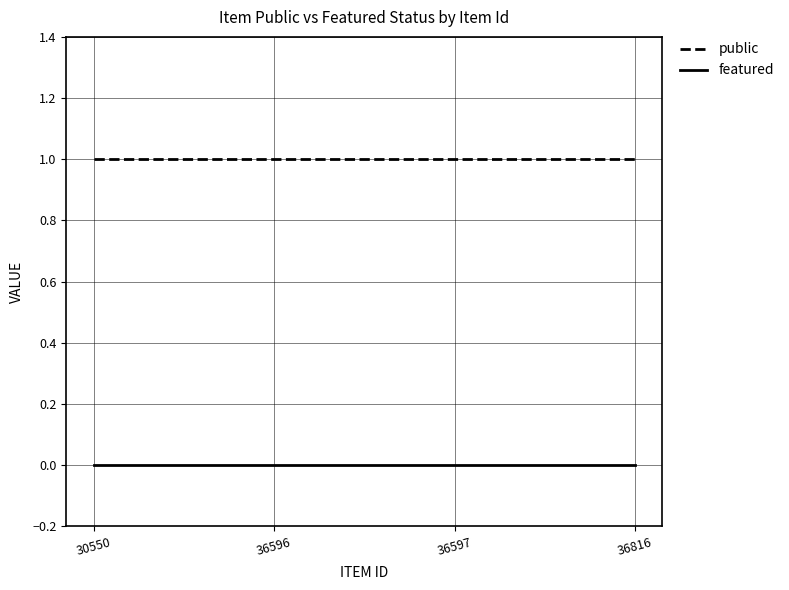

What is the difference between the highest and lowest values at 36816?

1